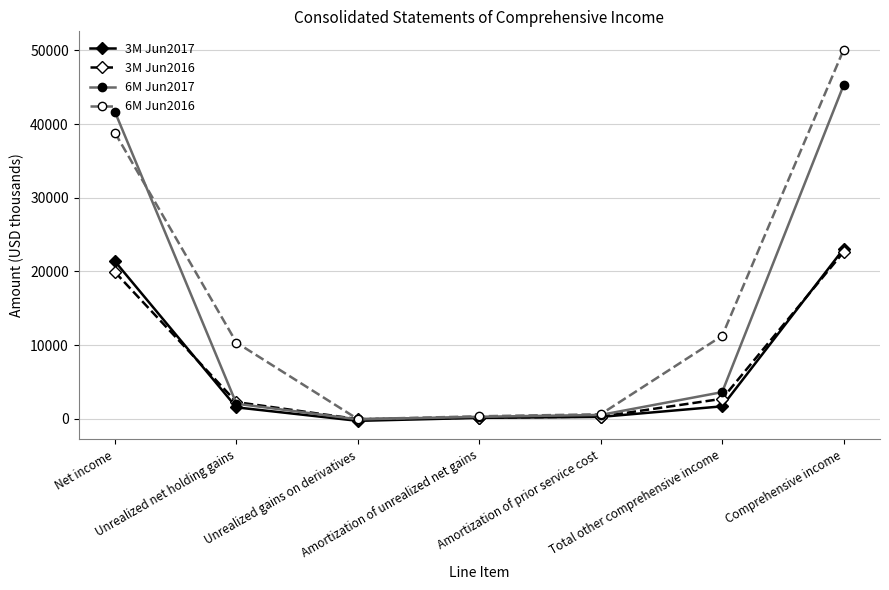

What is the value of the 6M Jun2016 point at the 2nd from the left?

10350